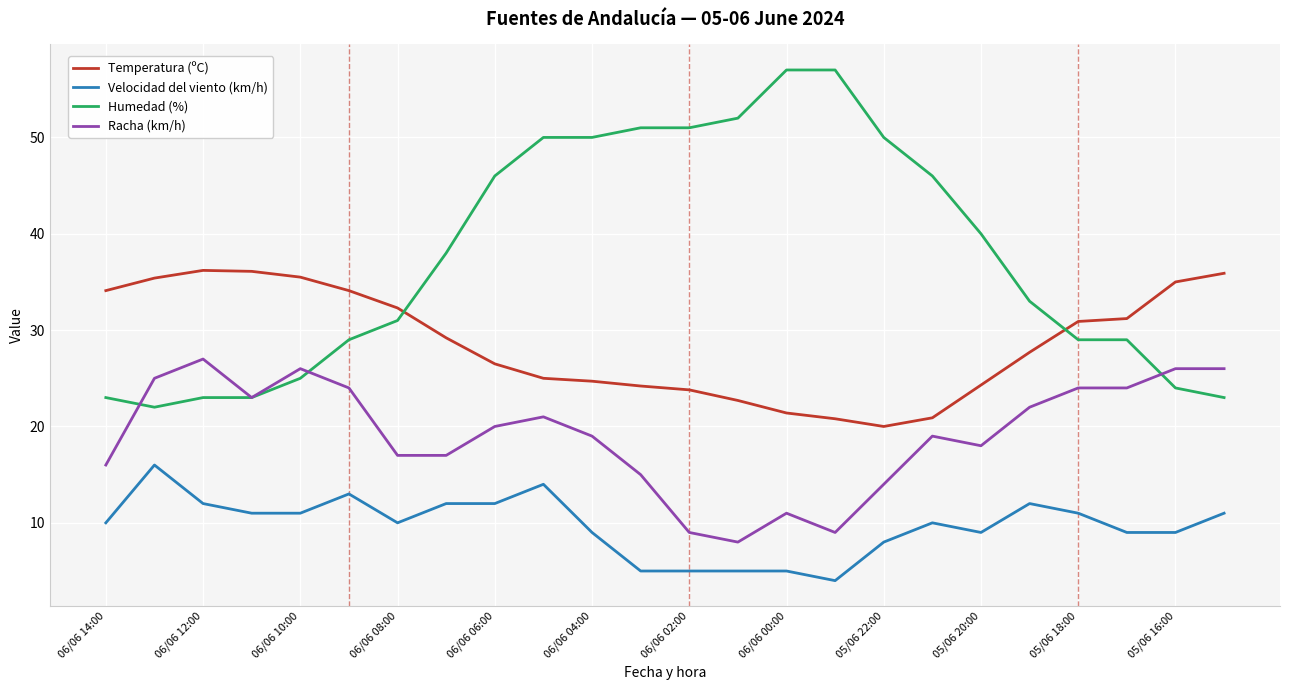

What is the difference between the maximum and minimum values in the Humedad (%) series?

35.0